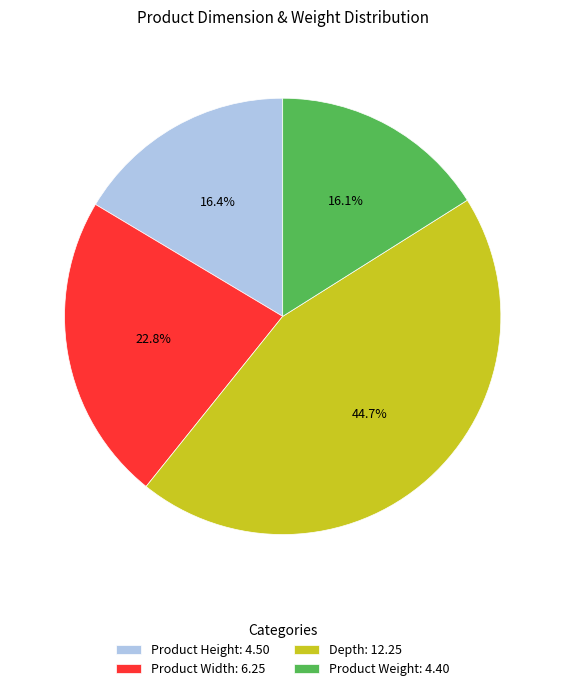

To the nearest percent, what is the difference between the largest and smallest slice percentages?

29%